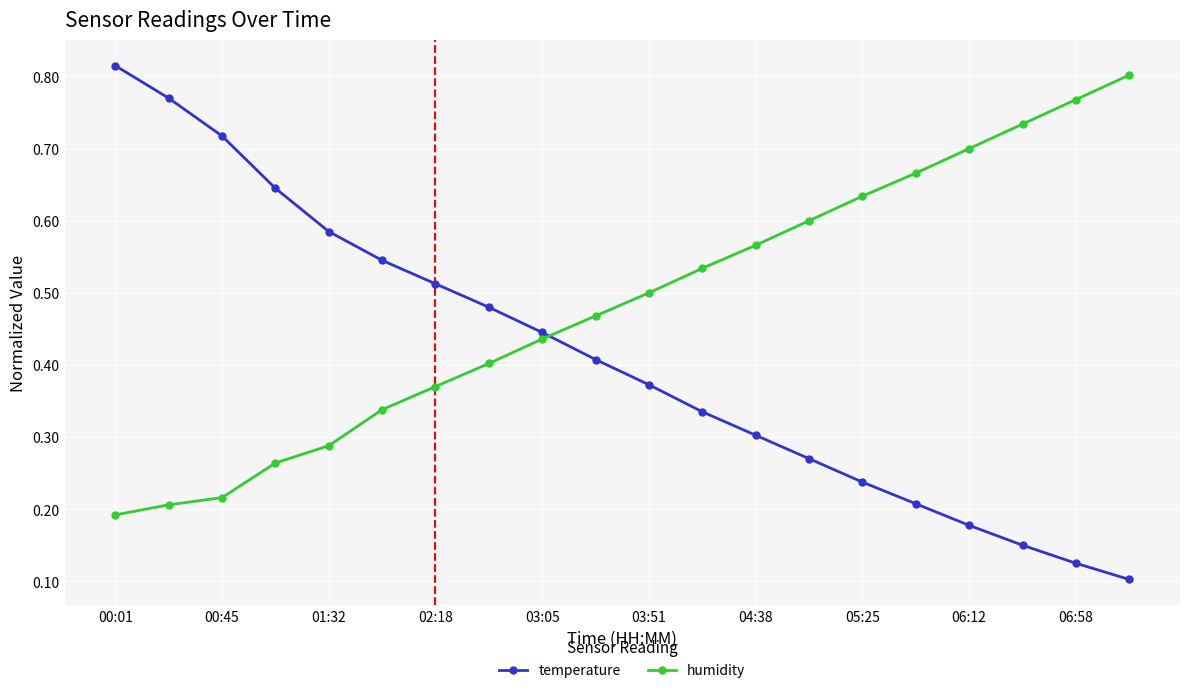

How many categories are shown in the chart?

20